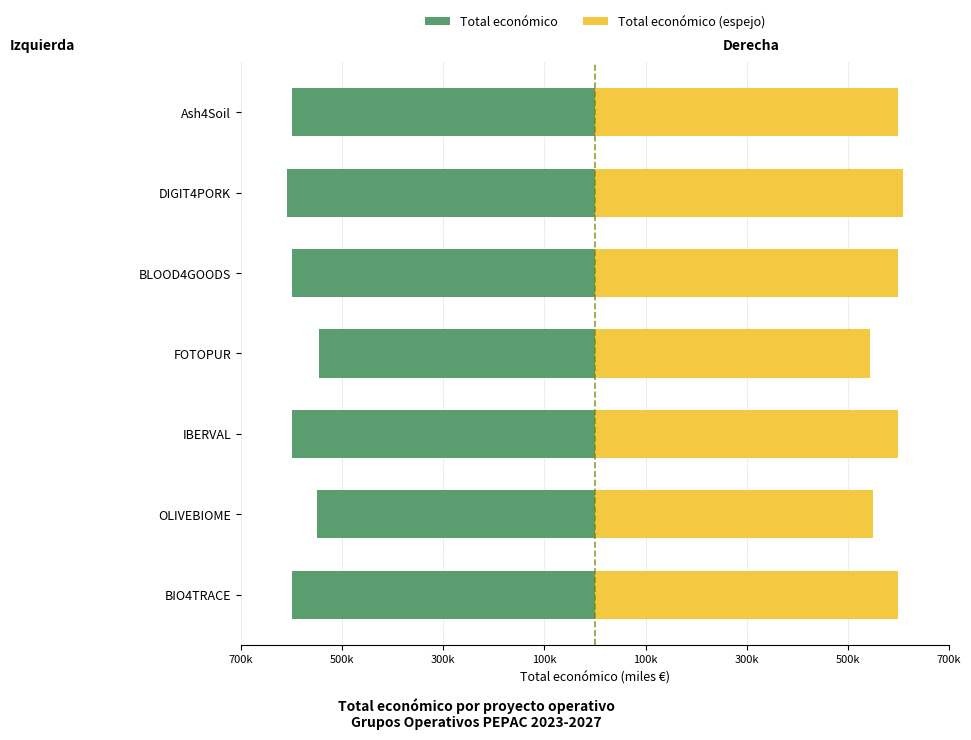

What is the difference between the maximum and minimum values in the Total económico (Left) series?

64.5